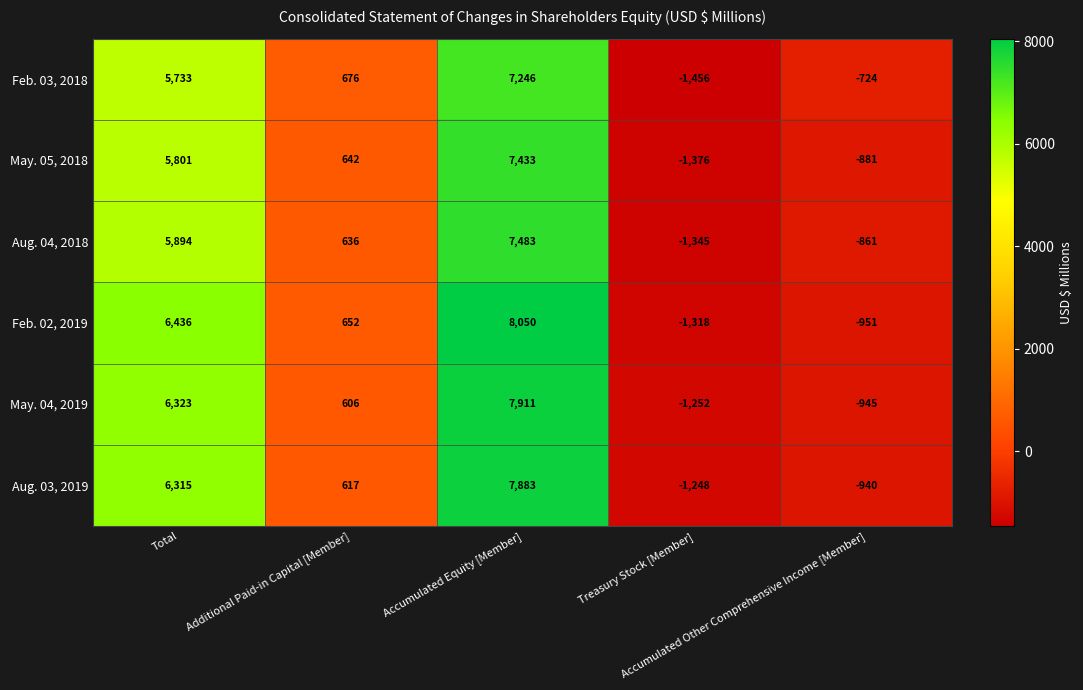

What is the sum of all May. 05, 2018 values?

11619